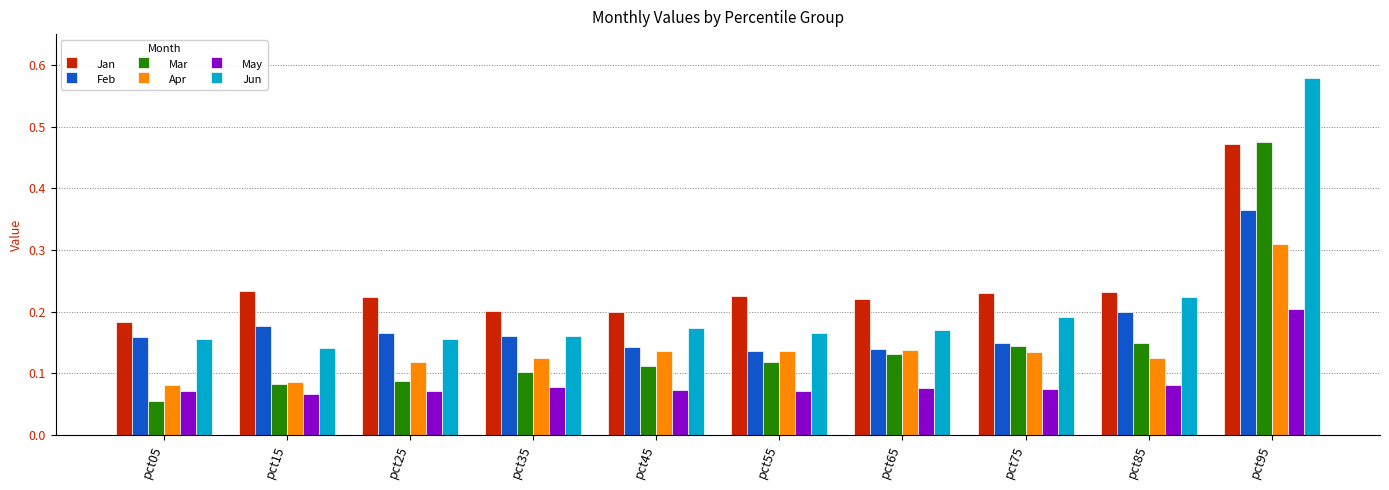

Which category has the highest value in the Jan series?

pct95